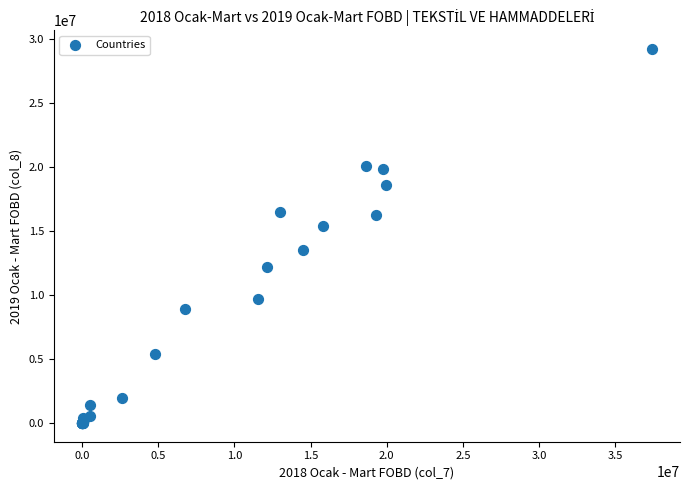

What Y value in the scatter plot is closest to 14623670?

15389480.2